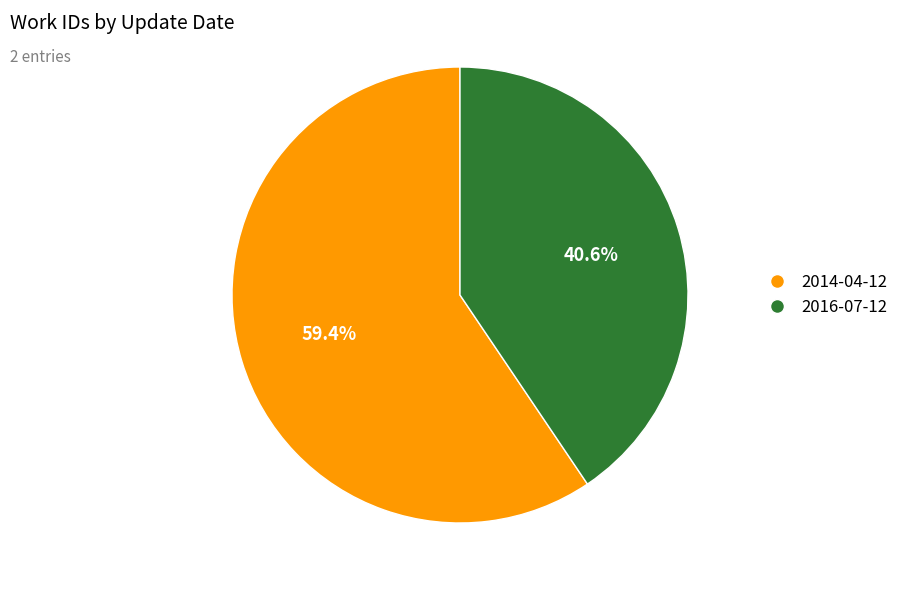

To the nearest percent, what portion does 2016-07-12 represent?

41%